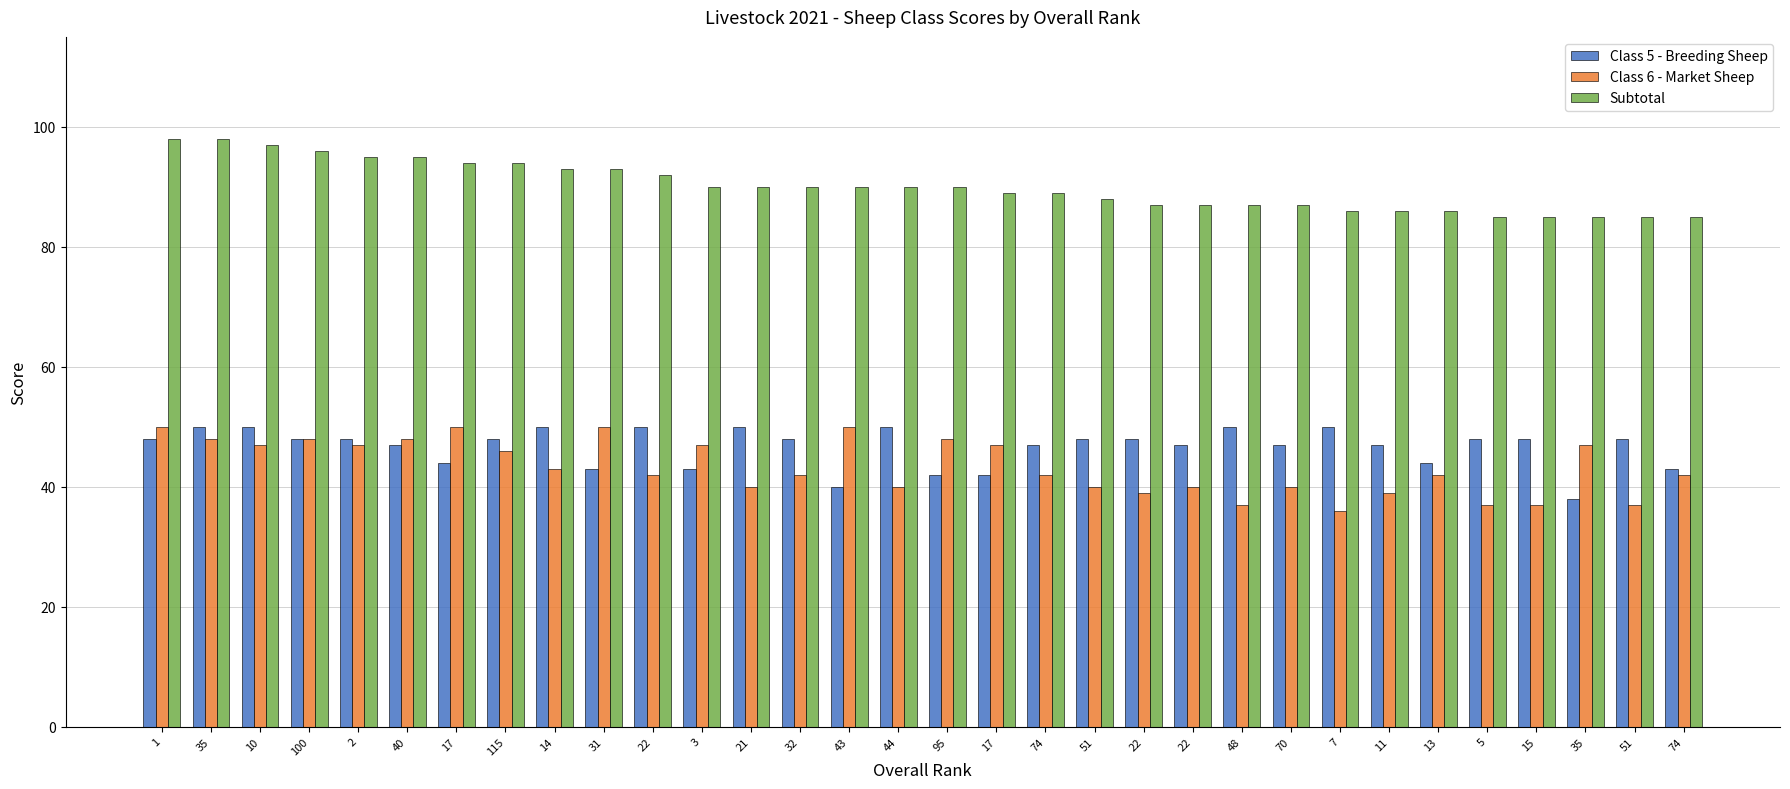

Reading left to right, extract all data points from this chart.

Class 5 - Breeding Sheep: 1=48	35=50	10=50	100=48	2=48	40=47	17=44	115=48	14=50	31=43	22=50	3=43	21=50	32=48	43=40	44=50	95=42	17=42	74=47	51=48	22=48	22=47	48=50	70=47	7=50	11=47	13=44	5=48	15=48	35=38	51=48	74=43
Class 6 - Market Sheep: 1=50	35=48	10=47	100=48	2=47	40=48	17=50	115=46	14=43	31=50	22=42	3=47	21=40	32=42	43=50	44=40	95=48	17=47	74=42	51=40	22=39	22=40	48=37	70=40	7=36	11=39	13=42	5=37	15=37	35=47	51=37	74=42
Subtotal: 1=98	35=98	10=97	100=96	2=95	40=95	17=94	115=94	14=93	31=93	22=92	3=90	21=90	32=90	43=90	44=90	95=90	17=89	74=89	51=88	22=87	22=87	48=87	70=87	7=86	11=86	13=86	5=85	15=85	35=85	51=85	74=85